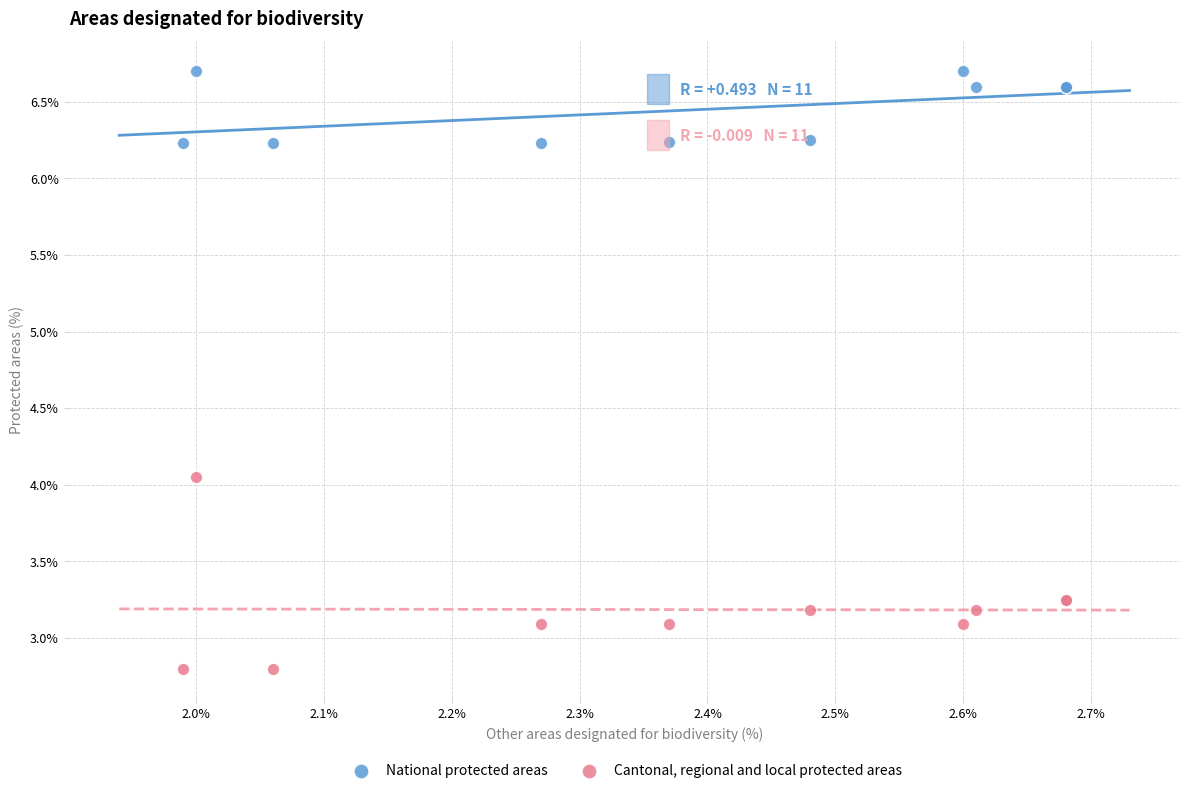

Which series reaches the minimum Y coordinate?

Cantonal, regional and local protected areas